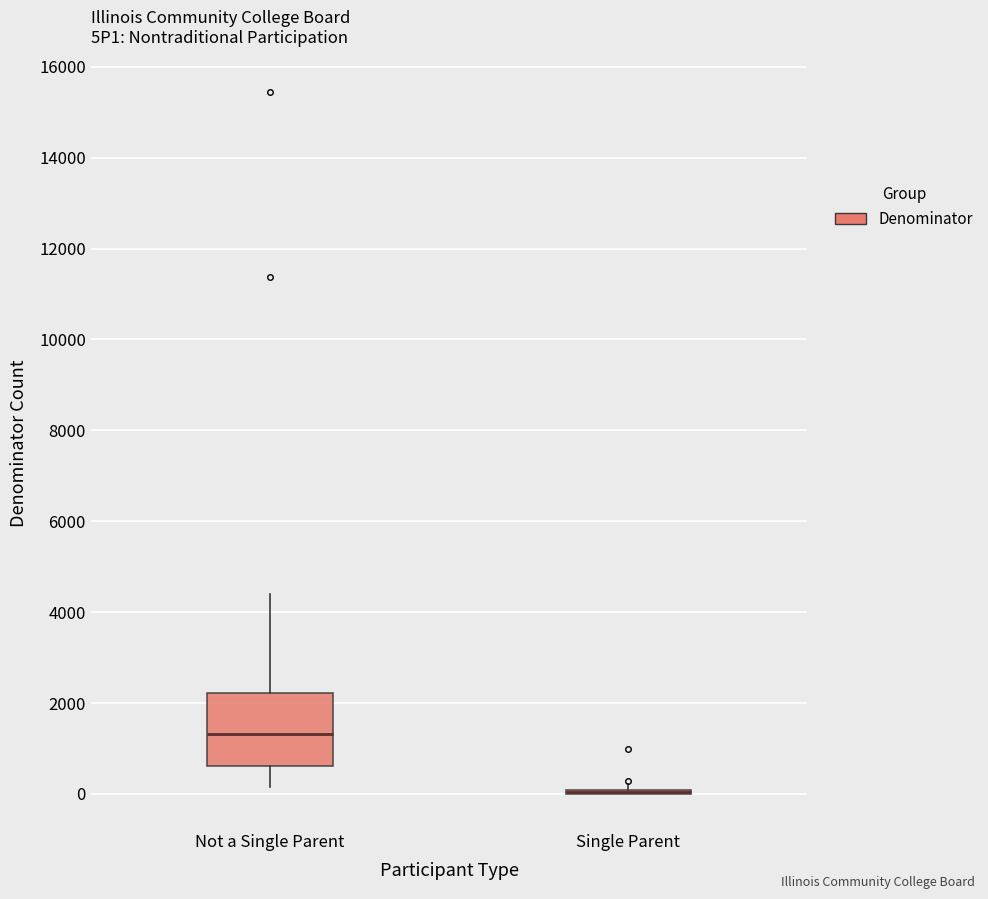

Which box is the tallest, from its lower edge to its upper edge?

Not a Single Parent